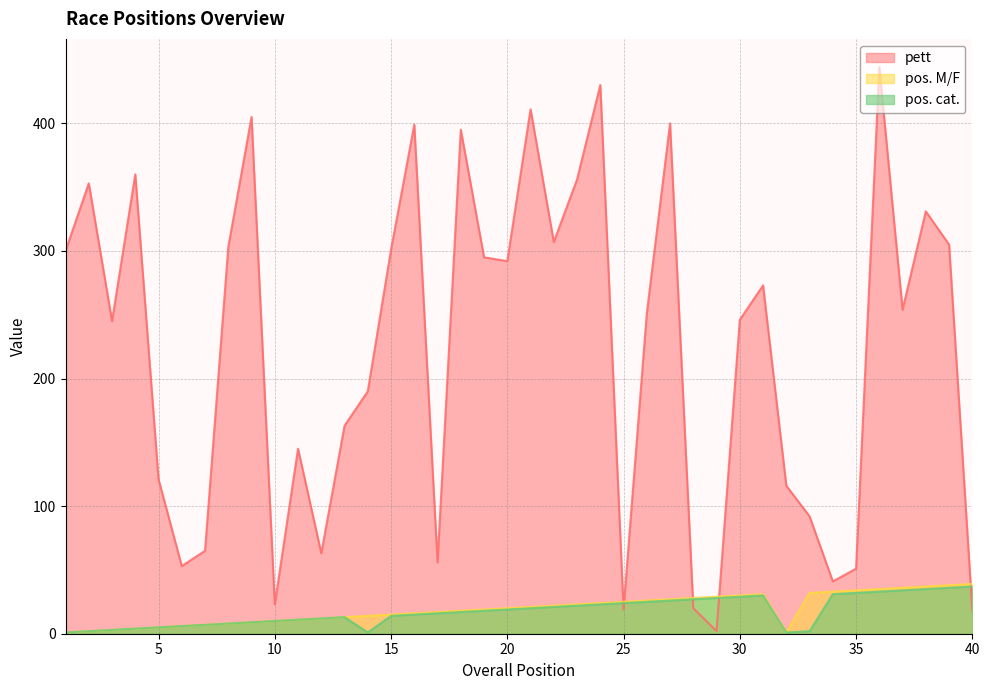

What is the sum of the pett values at 14 and 33?

282